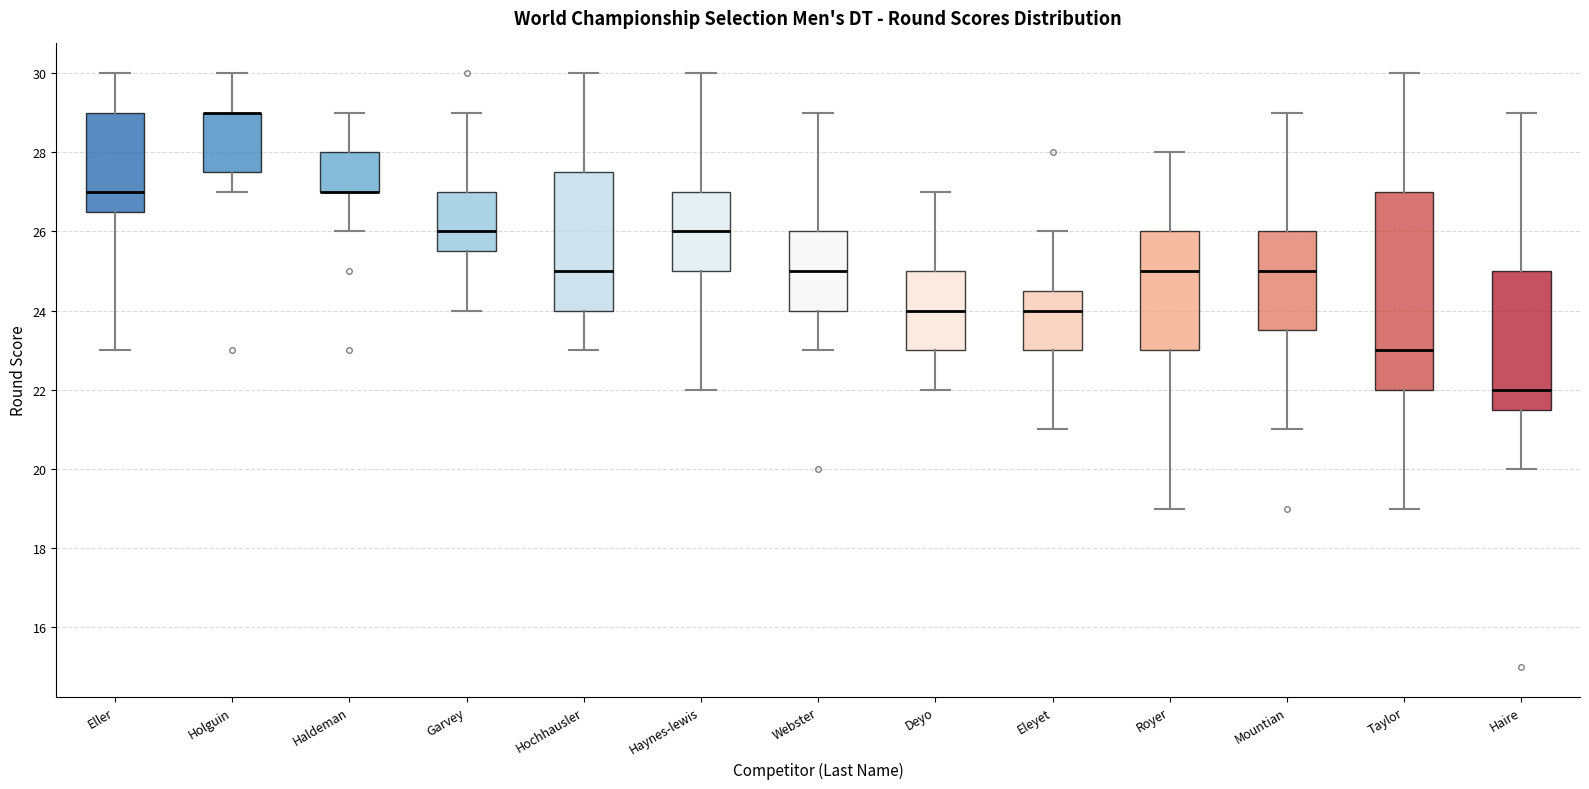

Comparing the boxes themselves (not the whiskers), which one is the tallest?

Taylor